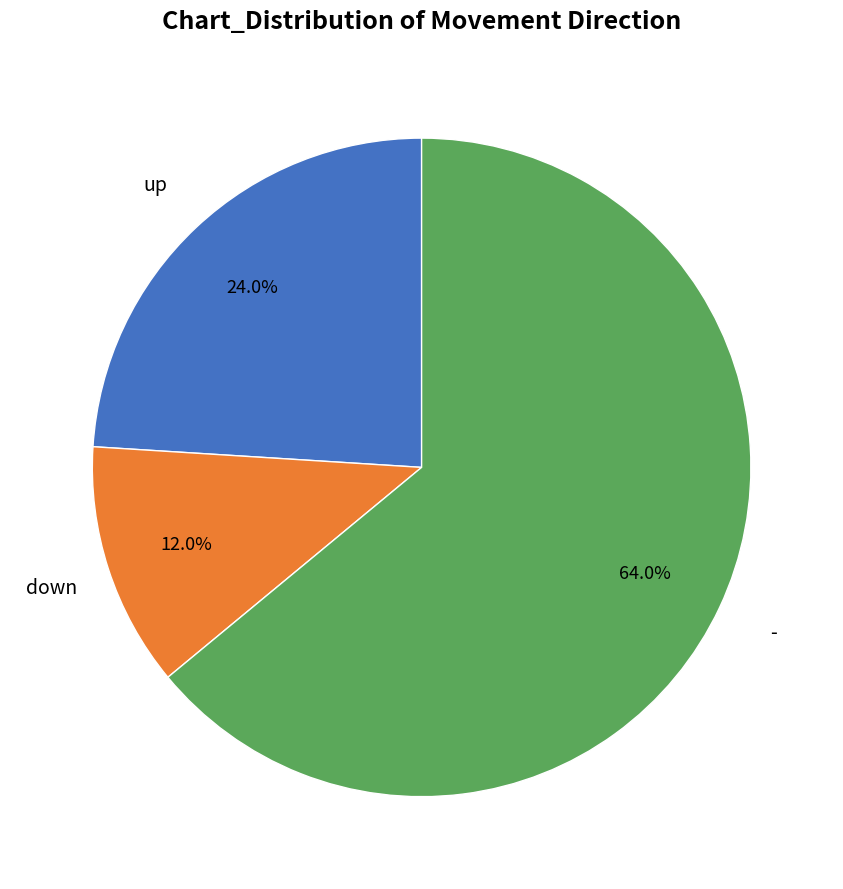

Does any single category account for the majority?

Yes